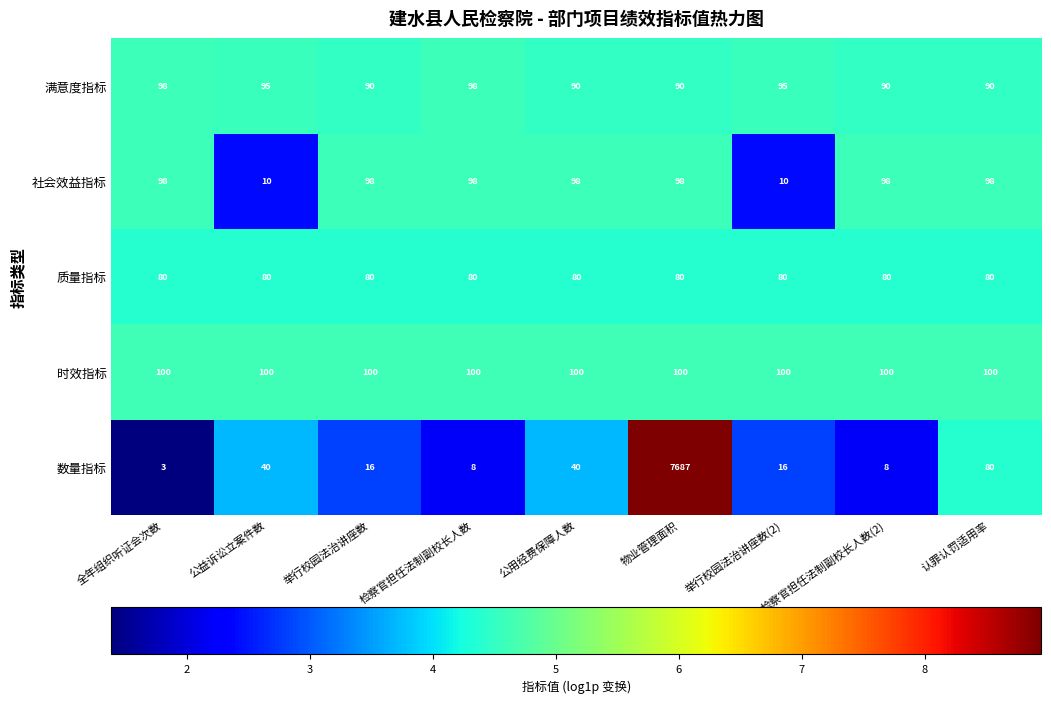

What is the total value across all series at 检察官担任法制副校长人数(2)?

376